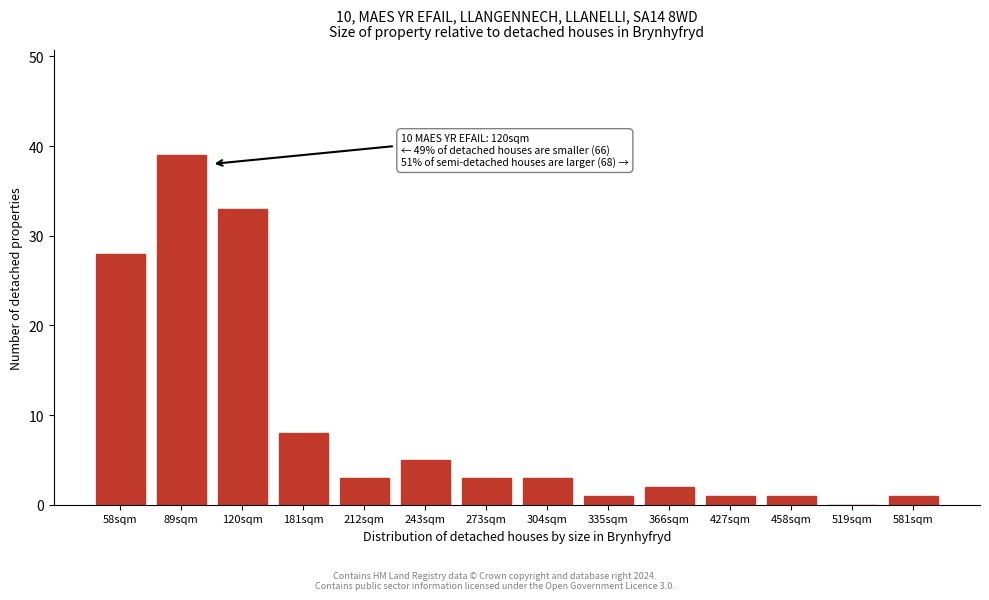

Reading left to right, transcribe all the data shown in this chart.

58sqm=28	89sqm=39	120sqm=33	181sqm=8	212sqm=3	243sqm=5	273sqm=3	304sqm=3	335sqm=1	366sqm=2	427sqm=1	458sqm=1	519sqm=0	581sqm=1